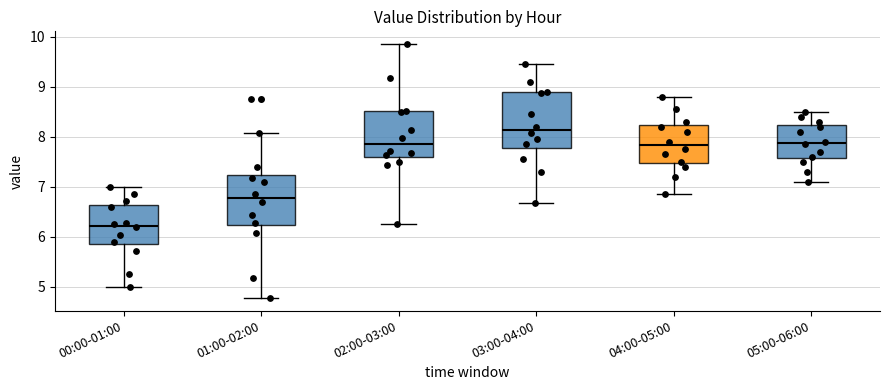

Comparing the boxes themselves (not the whiskers), which one is the tallest?

03:00-04:00